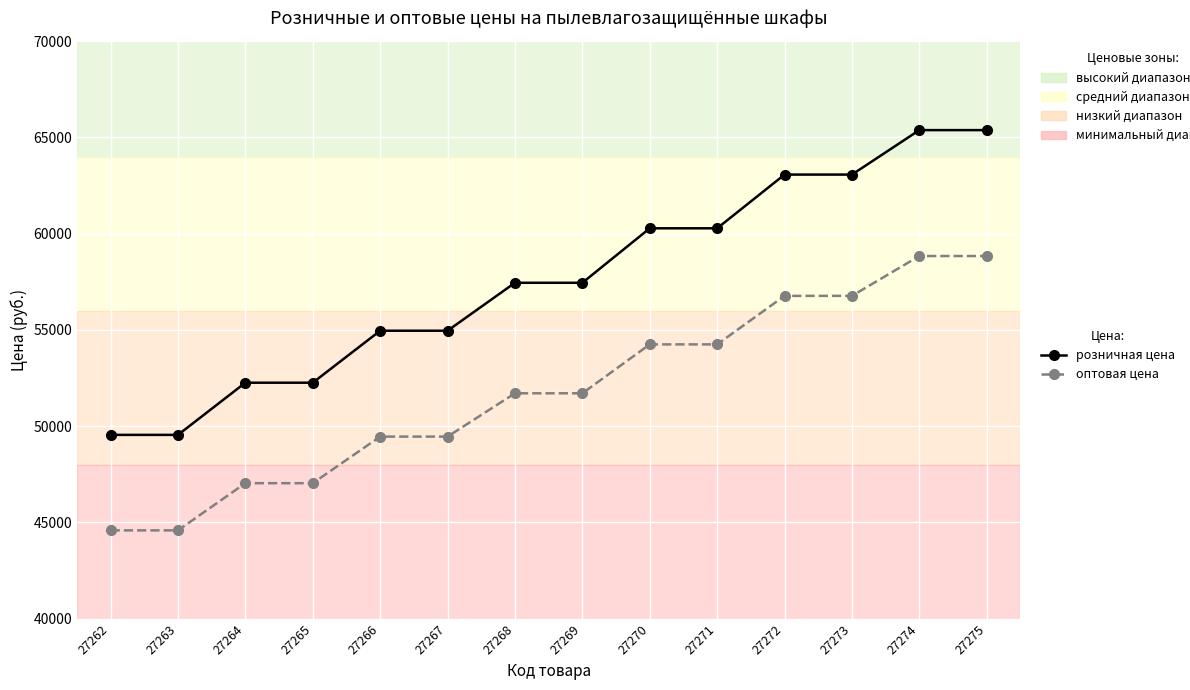

Reading left to right, extract all data points from this chart.

розничная цена: 49550	49550	52260	52260	54960	54960	57450	57450	60280	60280	63070	63070	65380	65380
оптовая цена: 44590	44590	47040	47040	49460	49460	51710	51710	54250	54250	56770	56770	58840	58840